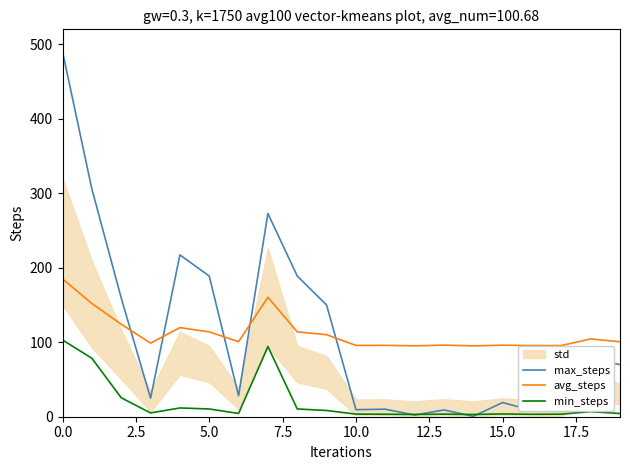

What is the highest value of the max_steps series?

490.0